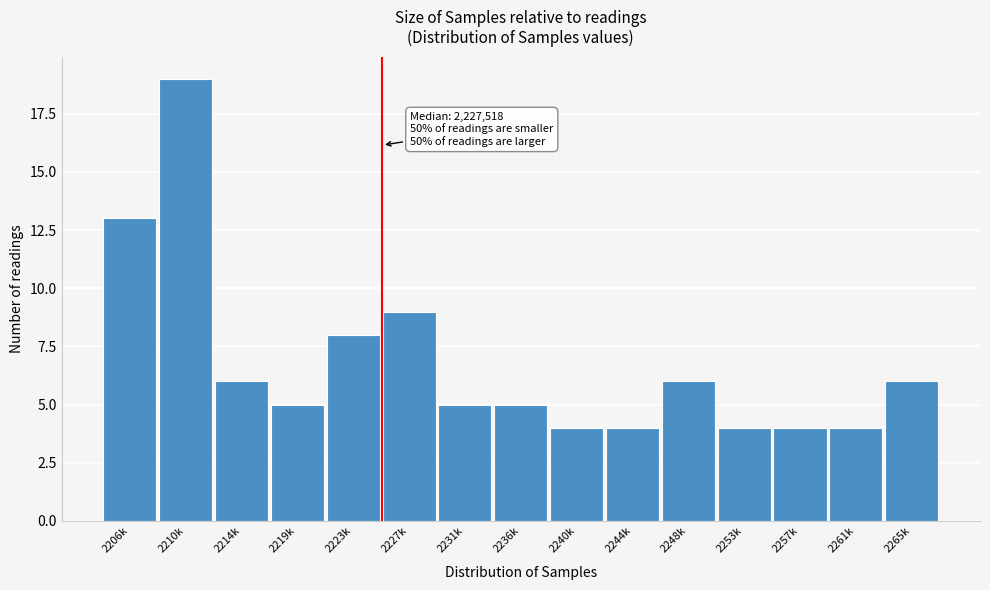

Reading left to right, list all the values displayed in this chart.

2206k=13	2210k=19	2214k=6	2219k=5	2223k=8	2227k=9	2231k=5	2236k=5	2240k=4	2244k=4	2248k=6	2253k=4	2257k=4	2261k=4	2265k=6